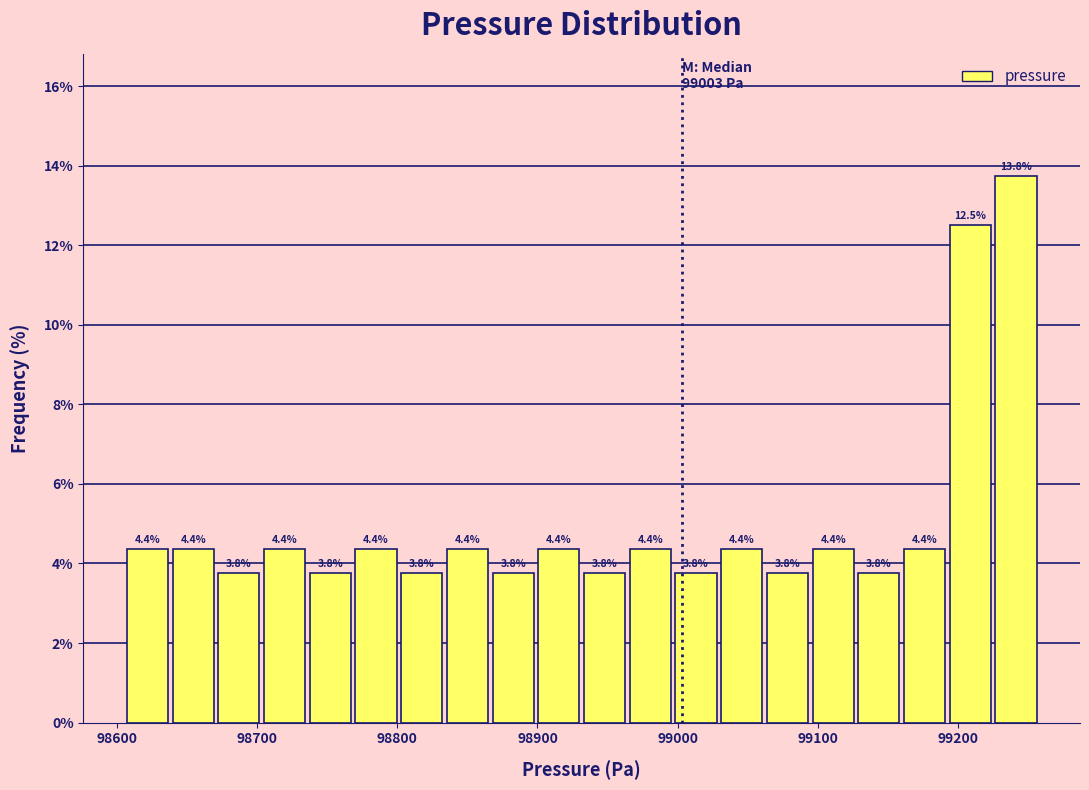

Around what value on the x-axis is the tallest bar? Give the approximate position of its centre, as read against the axis.

99240